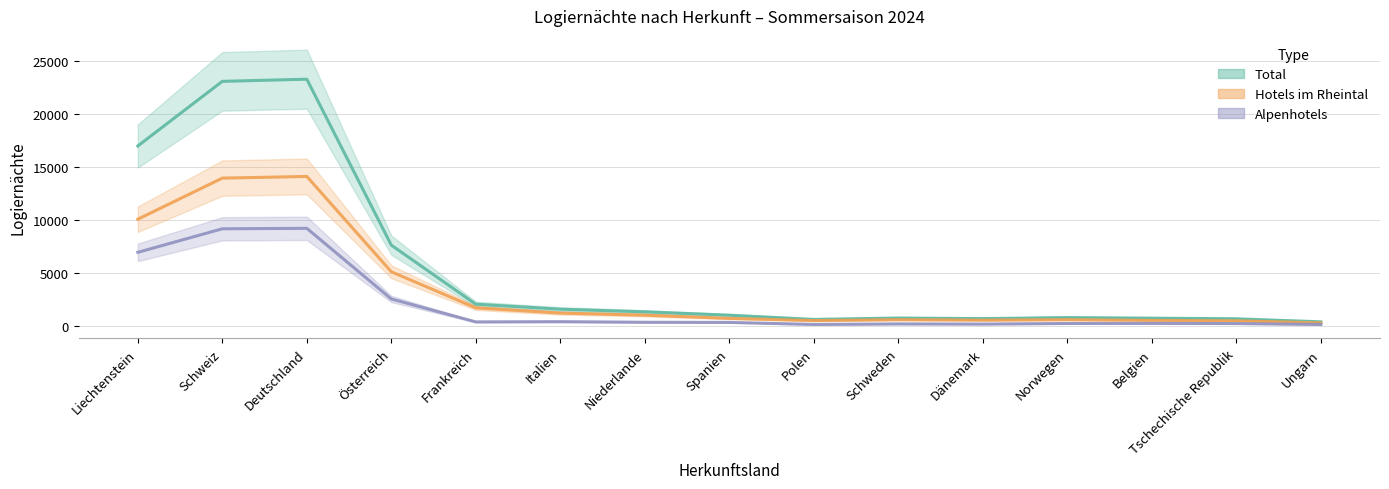

What are all the series names shown in the legend?

Total, Hotels im Rheintal, Alpenhotels